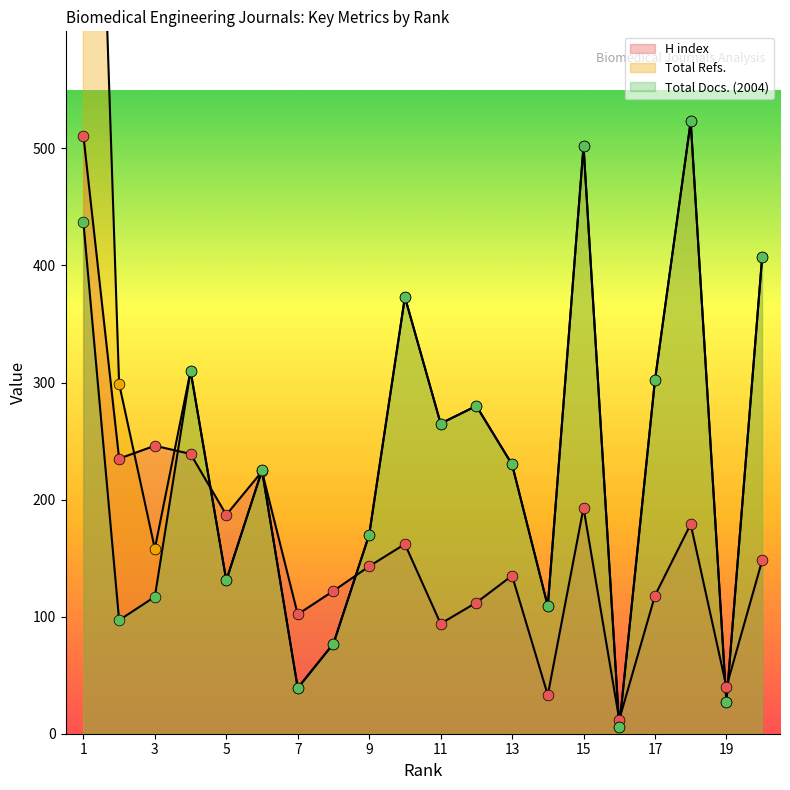

Is the value of Total Refs. at 4 greater than the value of H index at 1?

No